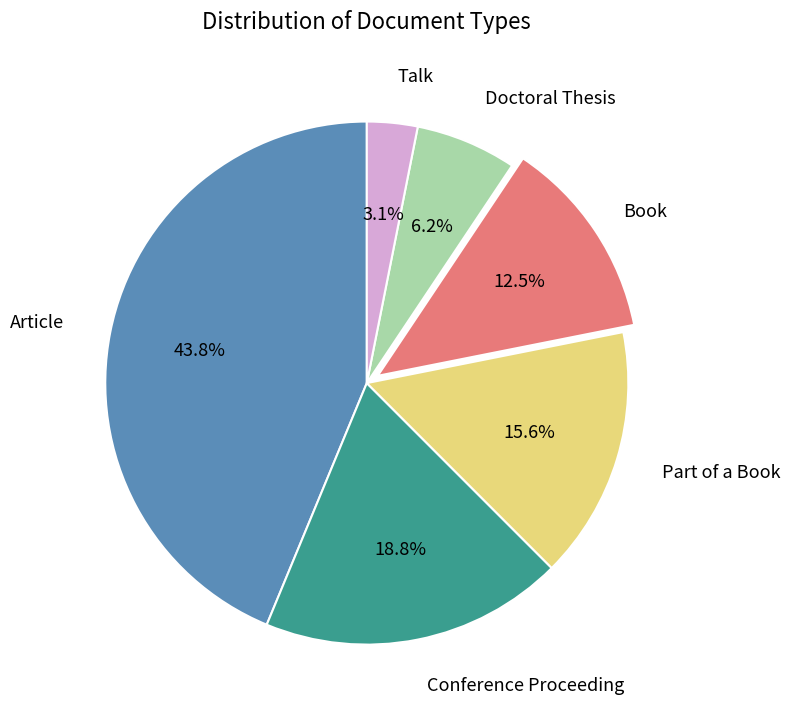

Is there any slice that represents more than half of the pie?

No